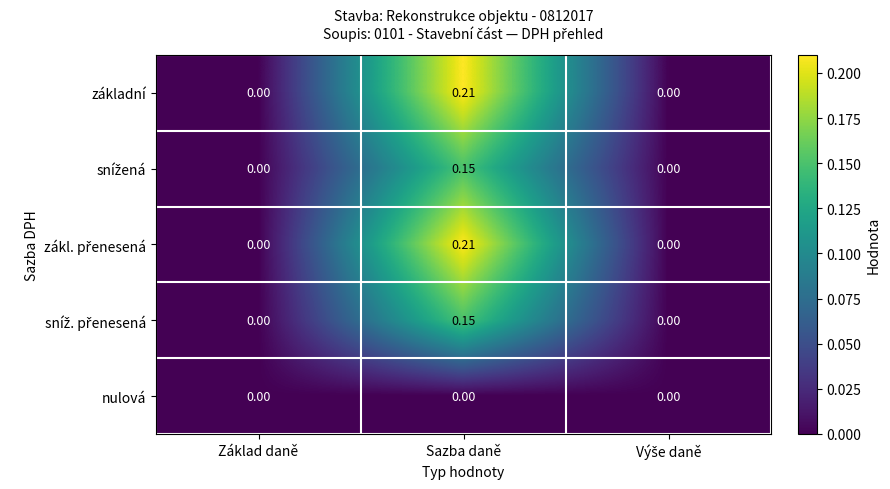

At which category is the sum across all series the highest?

Sazba daně